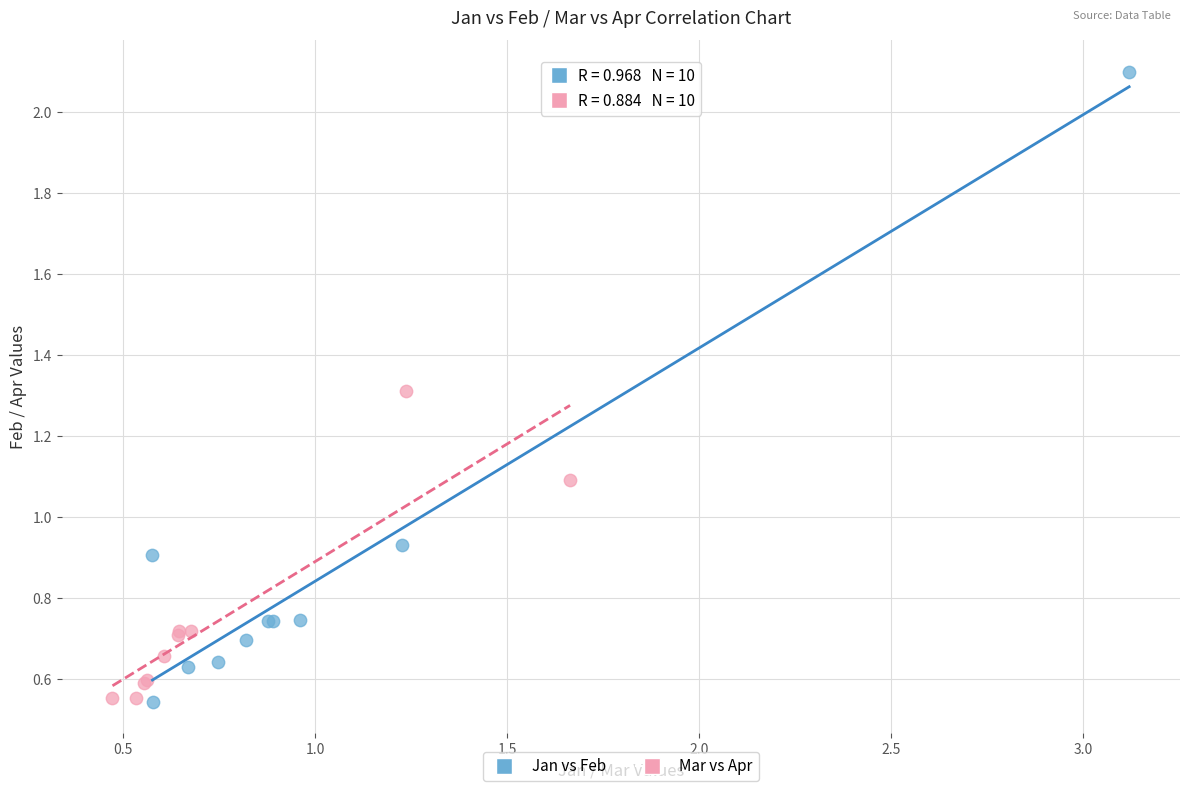

Which series has the largest Y range (max minus min)?

Jan vs Feb